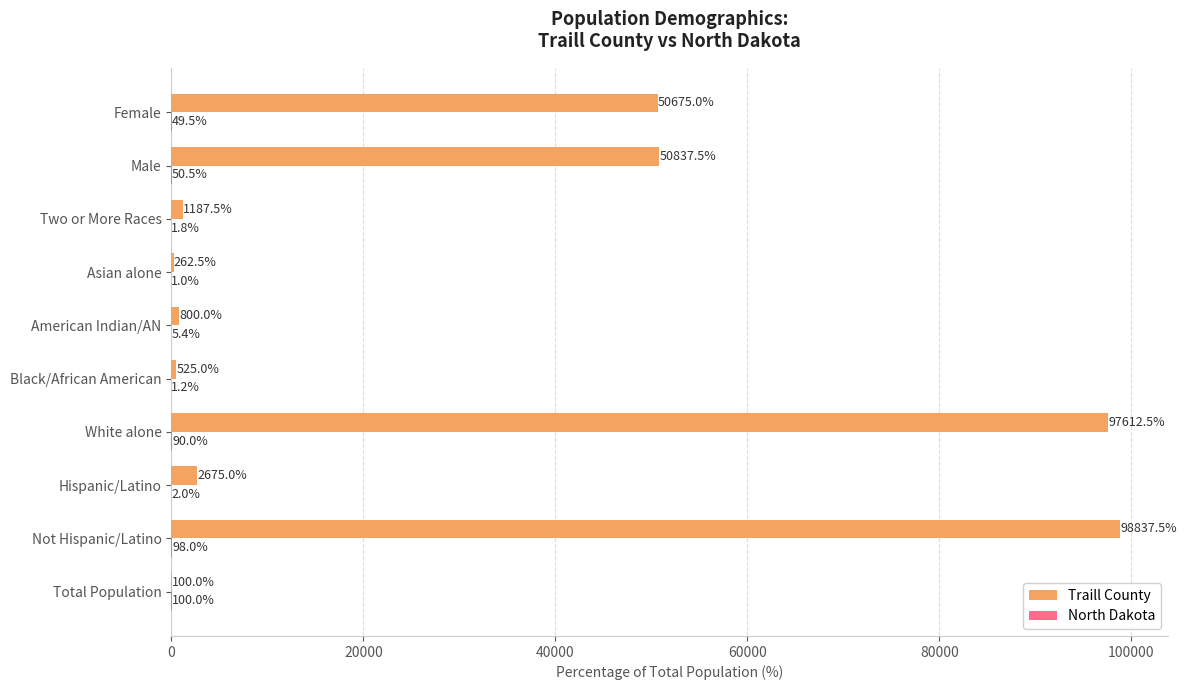

What is the sum of all Traill County values?

303512.5